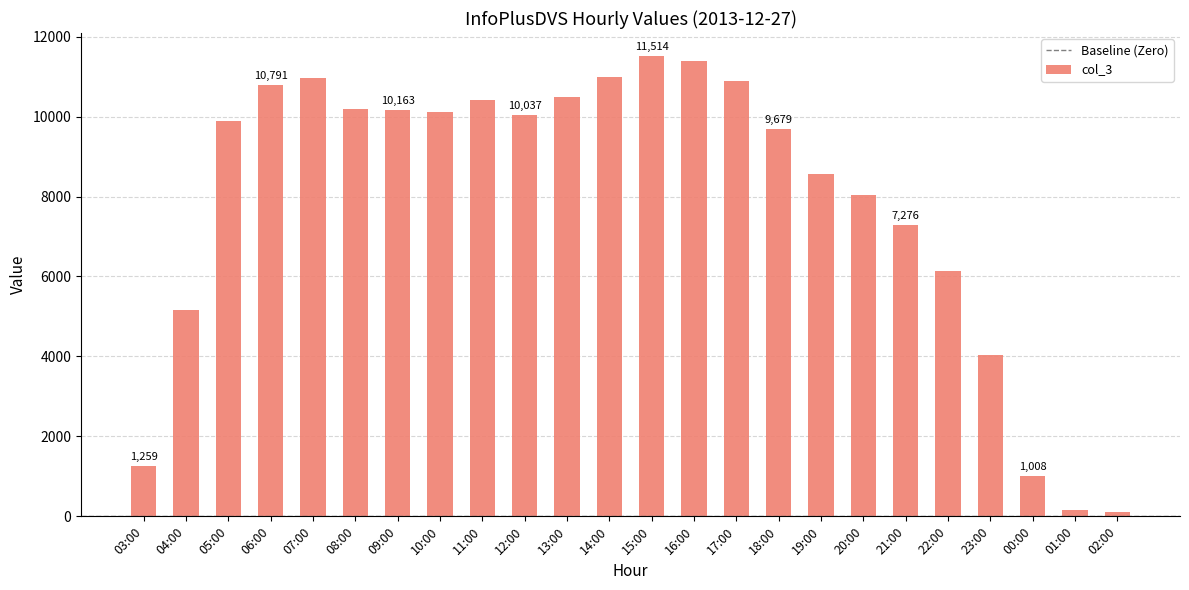

Approximately how many times larger is the value at 10:00 compared to 03:00?

8.0